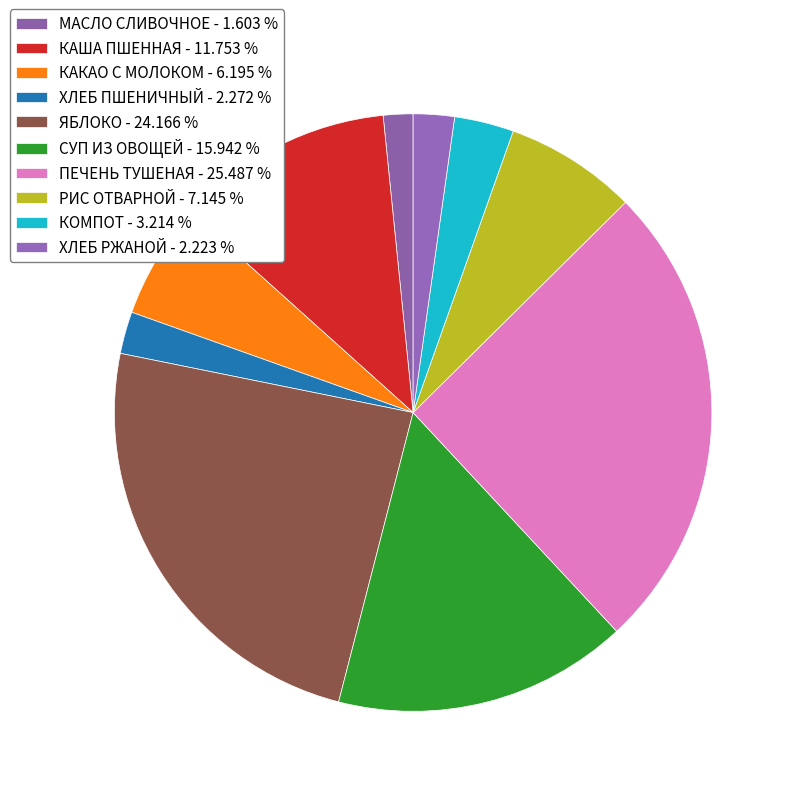

To the nearest percent, what is the difference between the СУП ИЗ ОВОЩЕЙ and МАСЛО СЛИВОЧНОЕ slice percentages?

14%